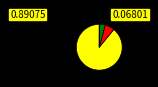

Is there any slice that represents more than half of the pie?

Yes